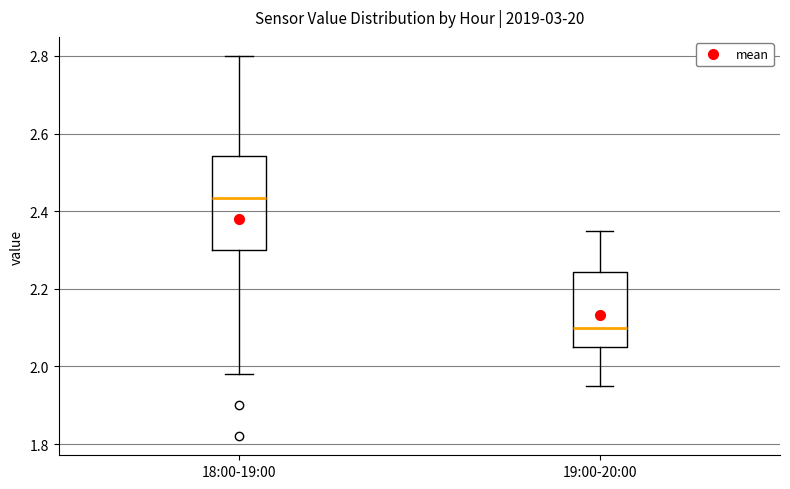

Comparing the boxes themselves (not the whiskers), which one is the tallest?

18:00-19:00